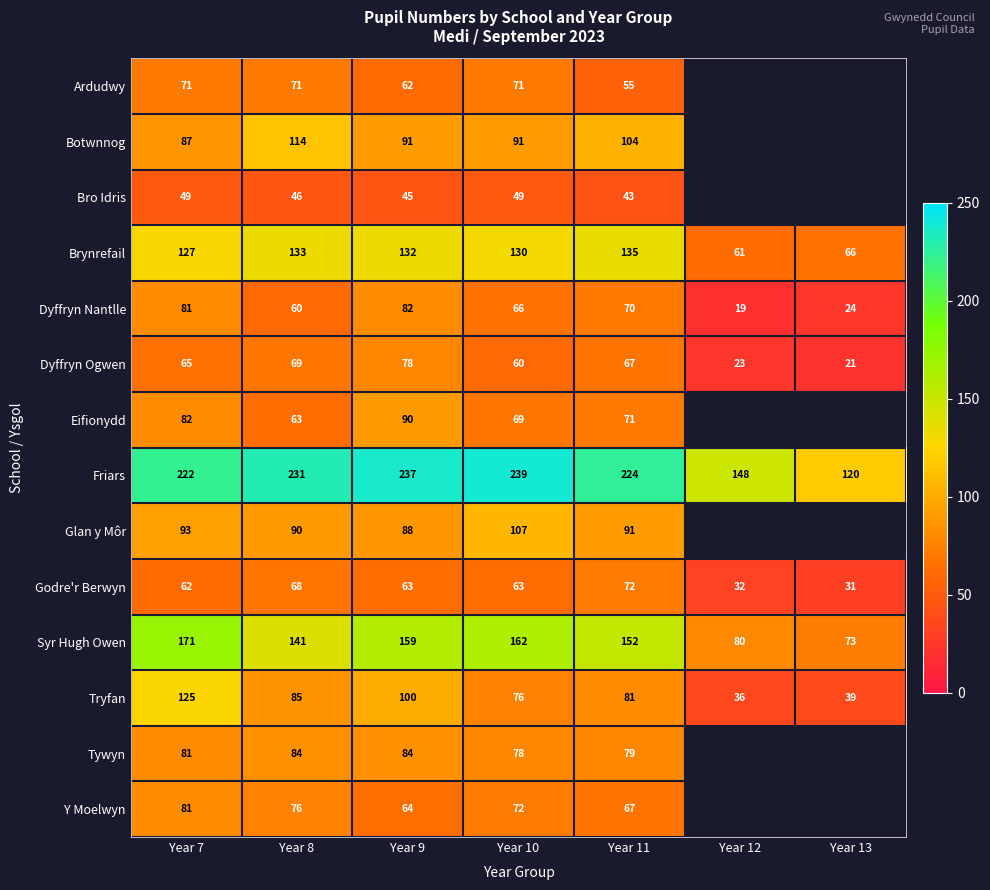

At which label does Dyffryn Ogwen reach its minimum?

Year 13